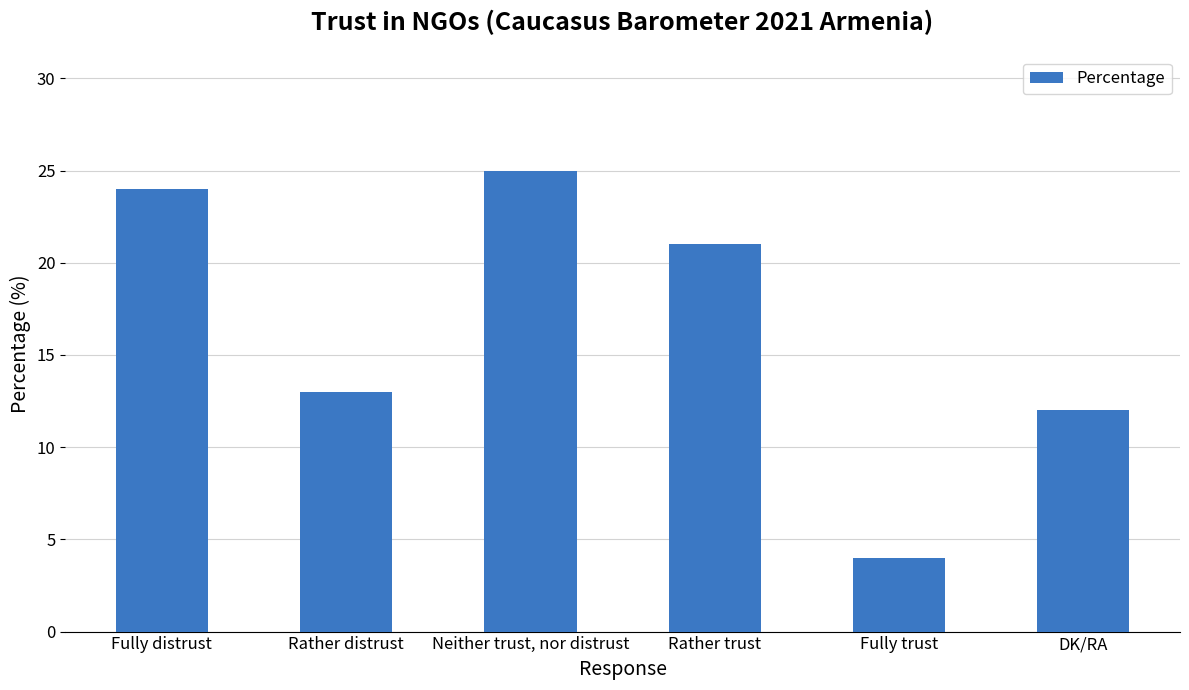

The value at Rather trust is 21. True or false?

True